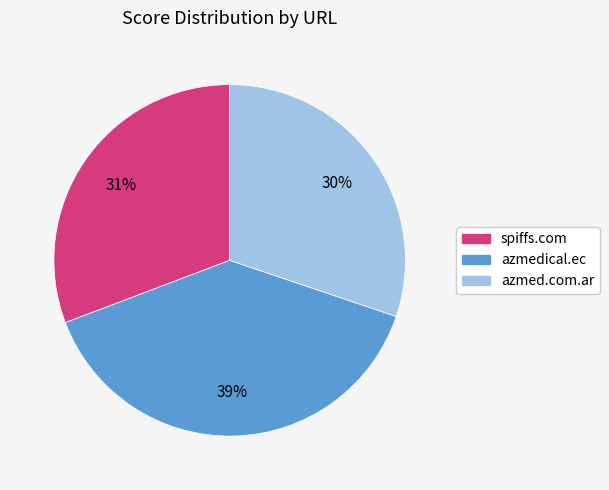

Is there any slice that represents more than half of the pie?

No